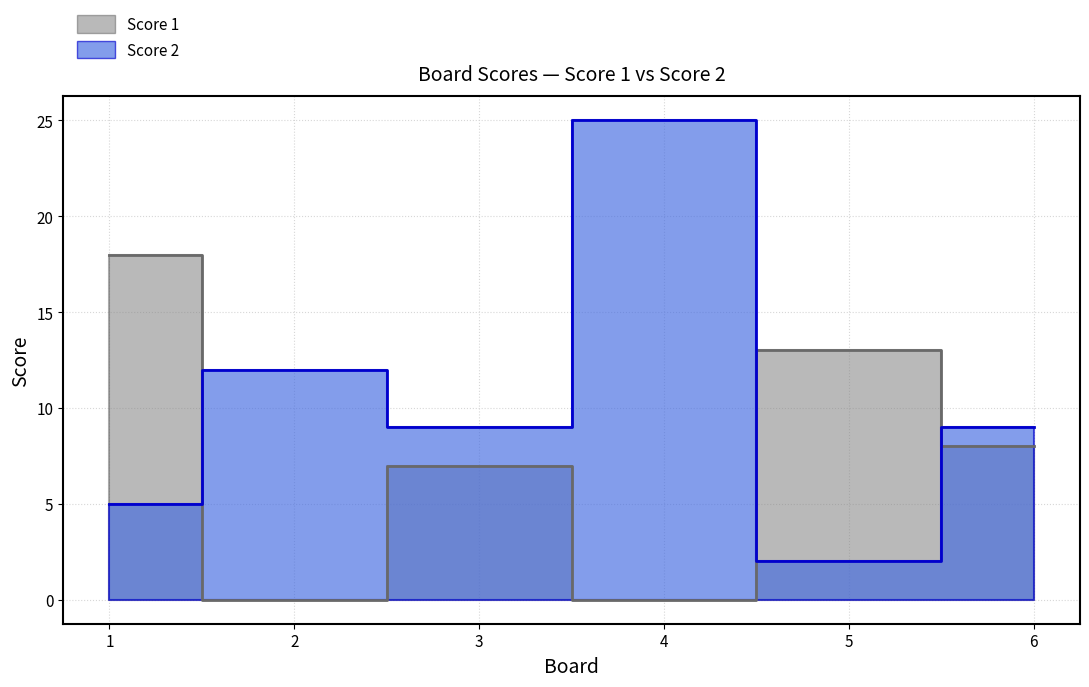

At which category is the sum across all series the highest?

4